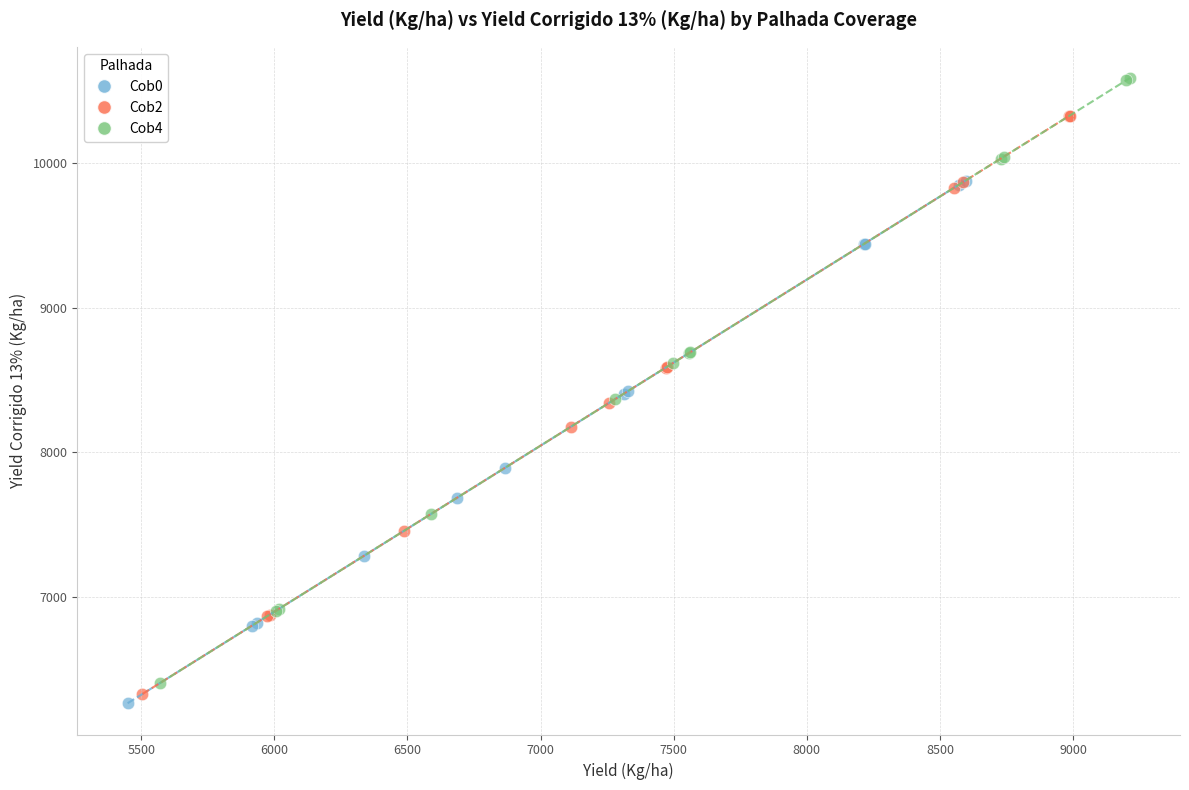

Which series contains the highest Y value?

Cob4